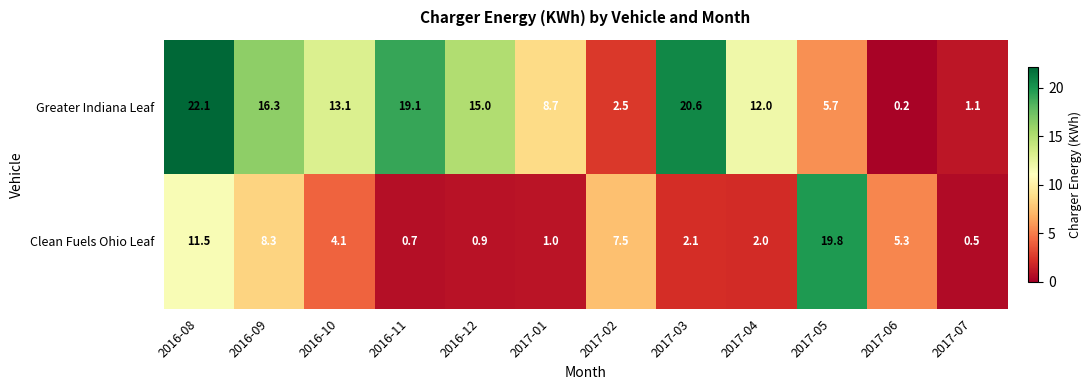

What is the total value across all series at 2017-05?

25.5